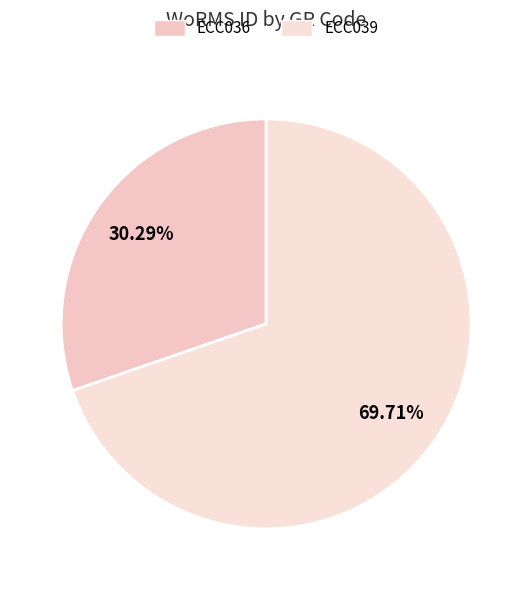

To the nearest percent, what portion does ECC039 represent?

70%